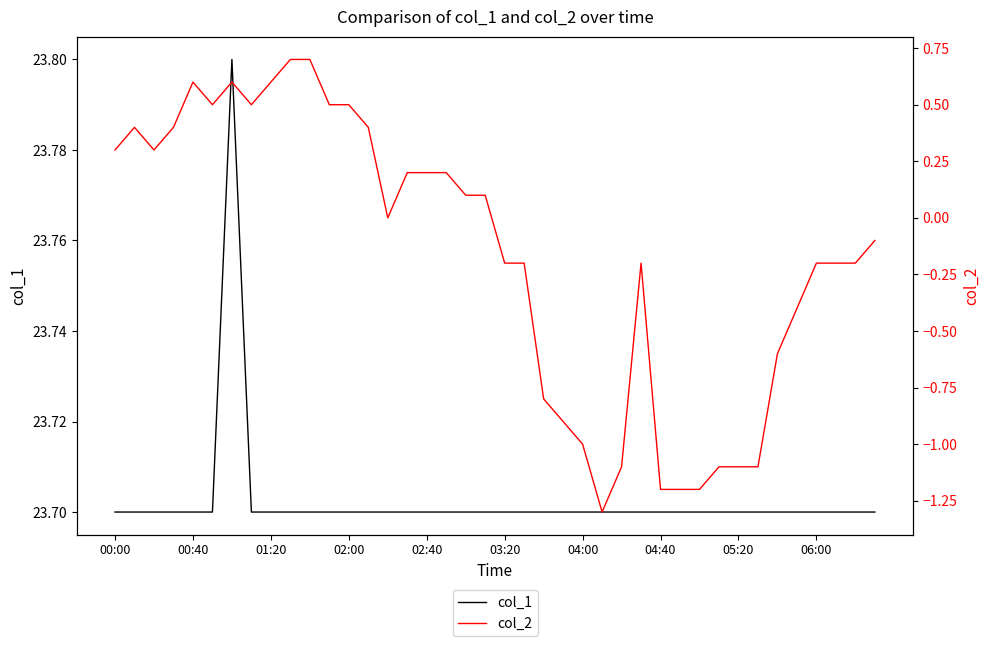

What is the approximate value of col_1 at 35?

23.7